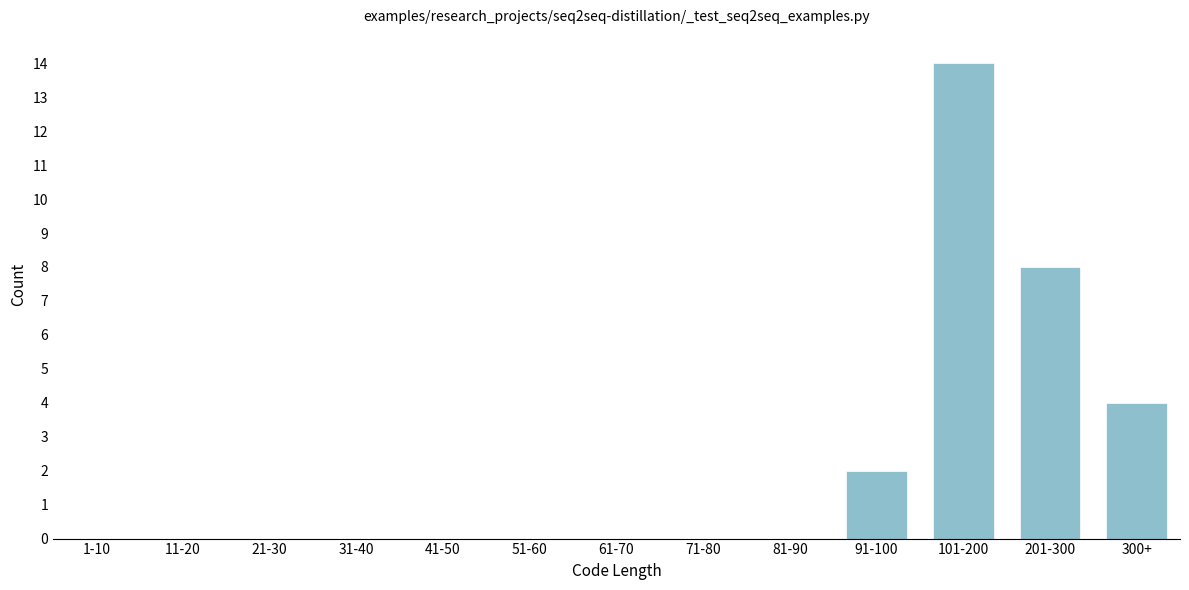

Reading right to left, list all the values displayed in this chart.

300+=4	201-300=8	101-200=14	91-100=2	81-90=0	71-80=0	61-70=0	51-60=0	41-50=0	31-40=0	21-30=0	11-20=0	1-10=0